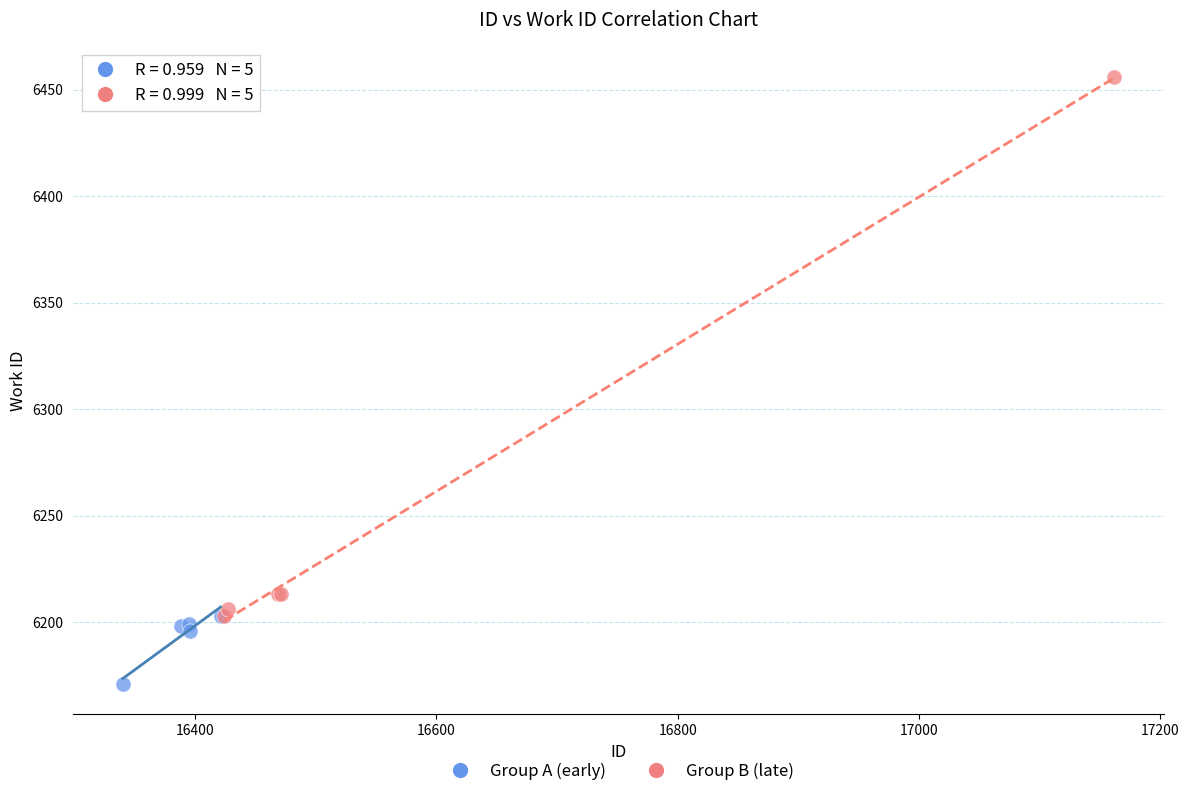

Which series reaches the minimum Y coordinate?

Group A (early)